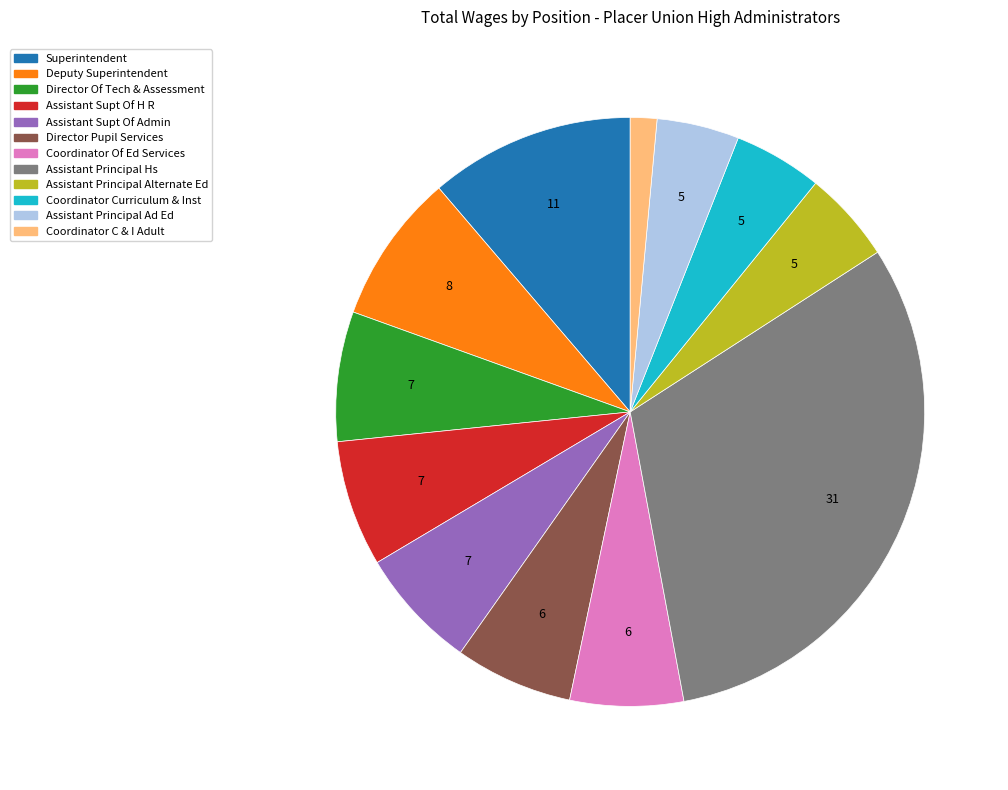

Count the number of slices in the pie.

12